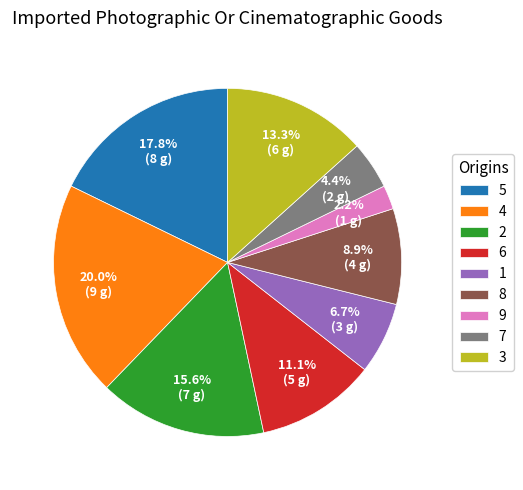

Is there a majority slice in this chart?

No